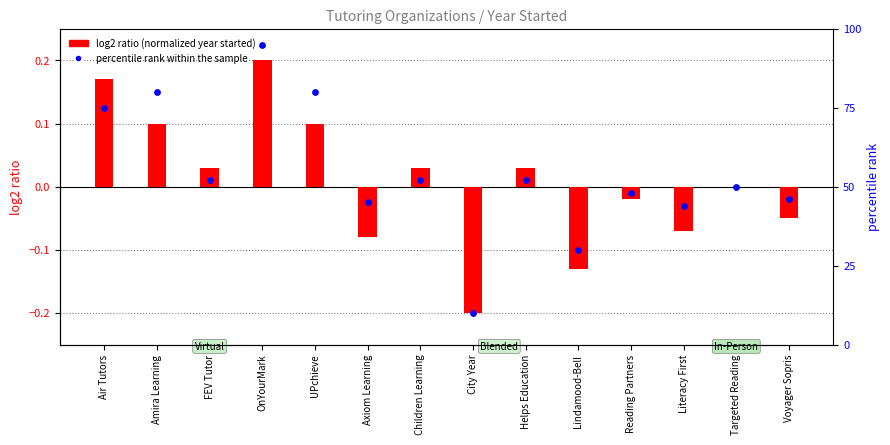

Which series contains the lowest Y value?

log2 ratio (norm year)